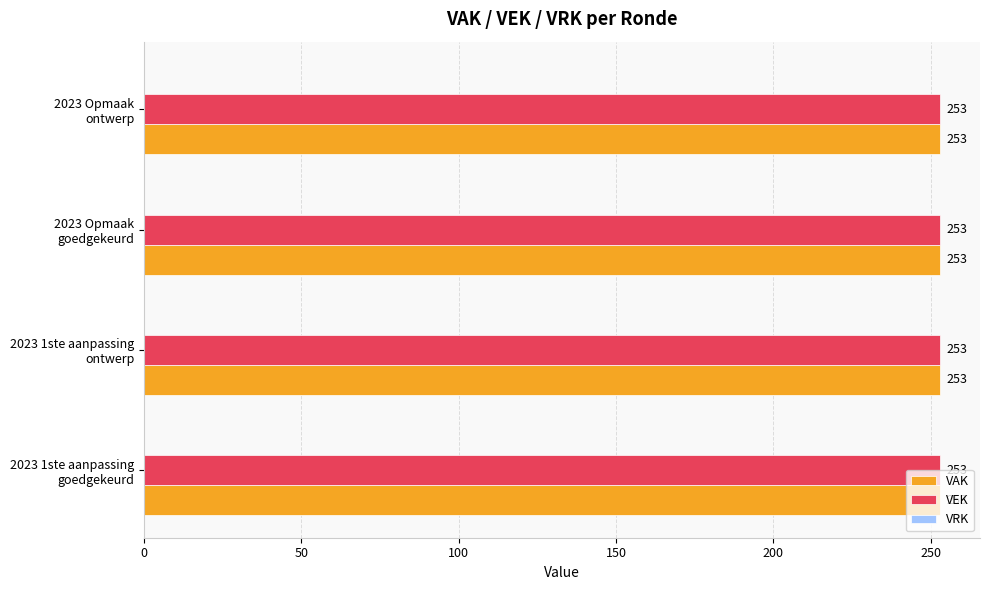

At which category is the sum across all series the highest?

2023 1ste aanpassing
goedgekeurd